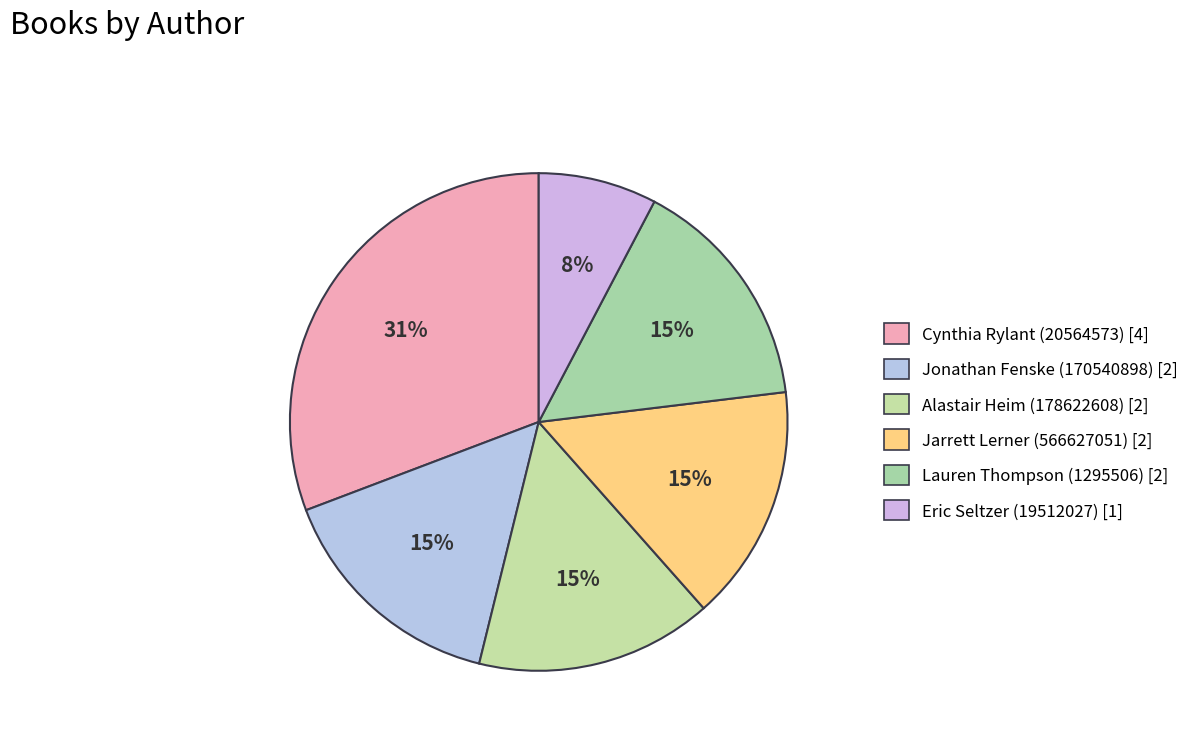

Approximately how many times larger is the value at Eric Seltzer (19512027) compared to Jarrett Lerner (566627051)?

0.5